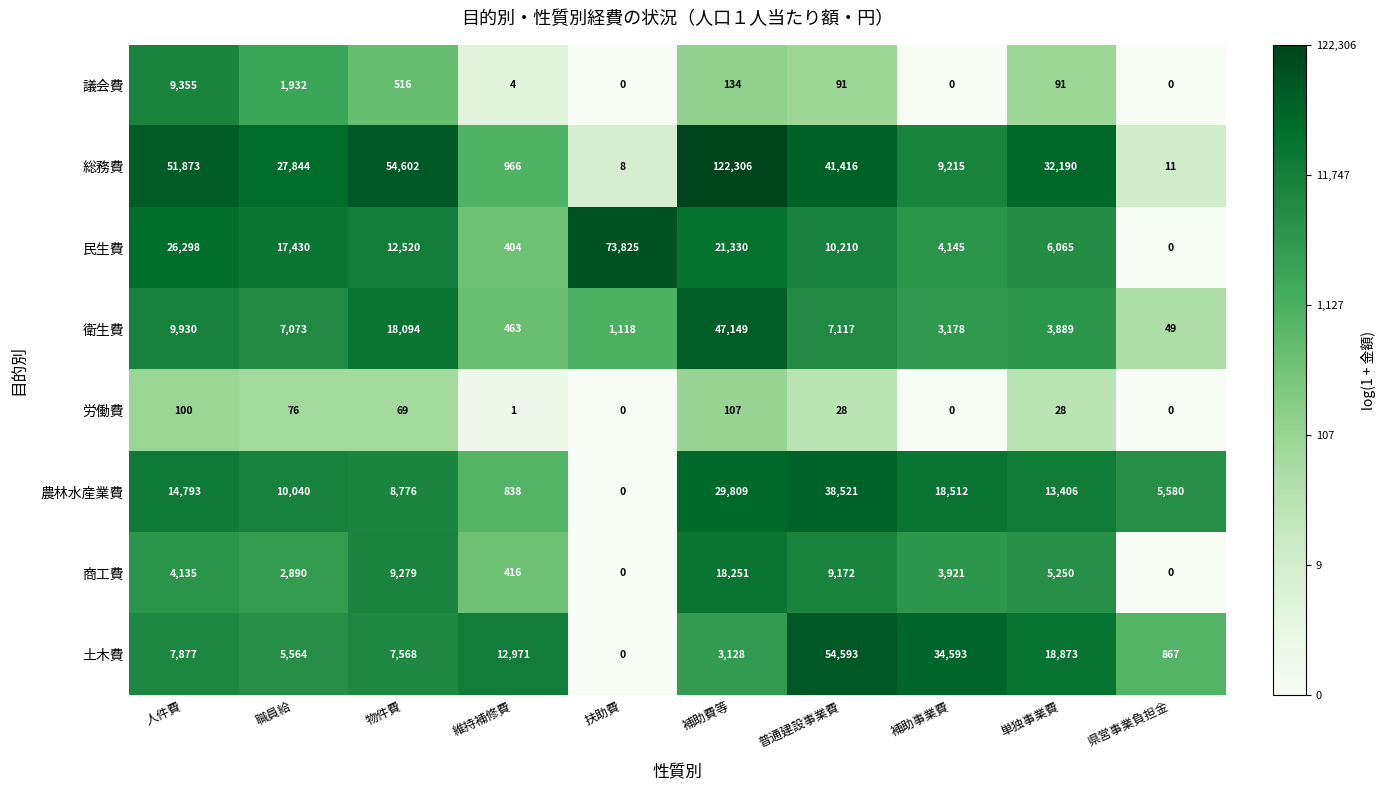

What is the difference between the highest and lowest values at 維持補修費?

12970